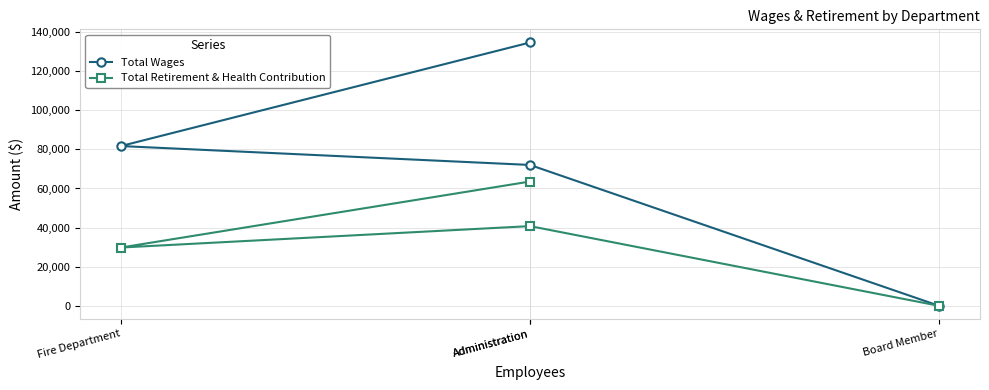

What is the label of the 4th point from the left?

Board Member